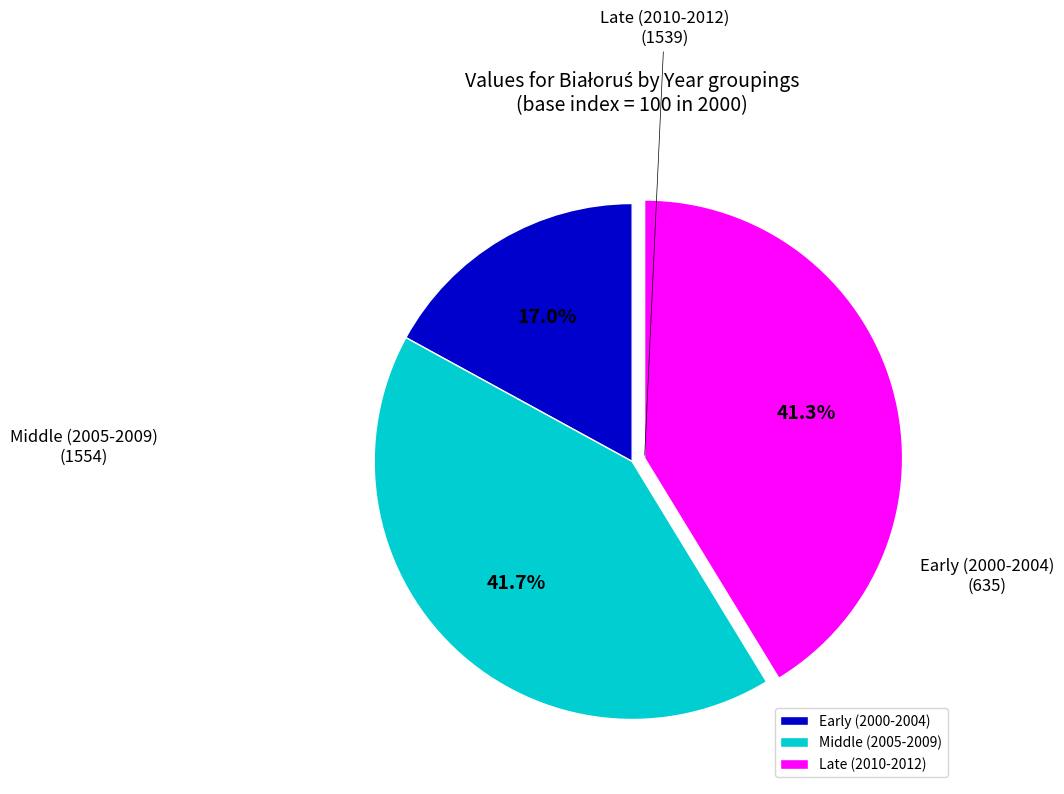

Between Early (2000-2004) and Middle (2005-2009), which is larger?

Middle (2005-2009)